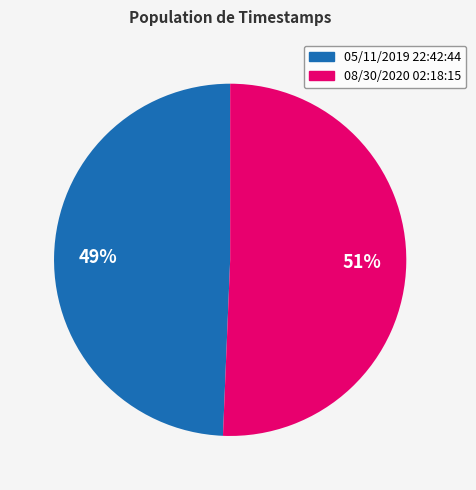

Which slice is the largest?

08/30/2020 02:18:15